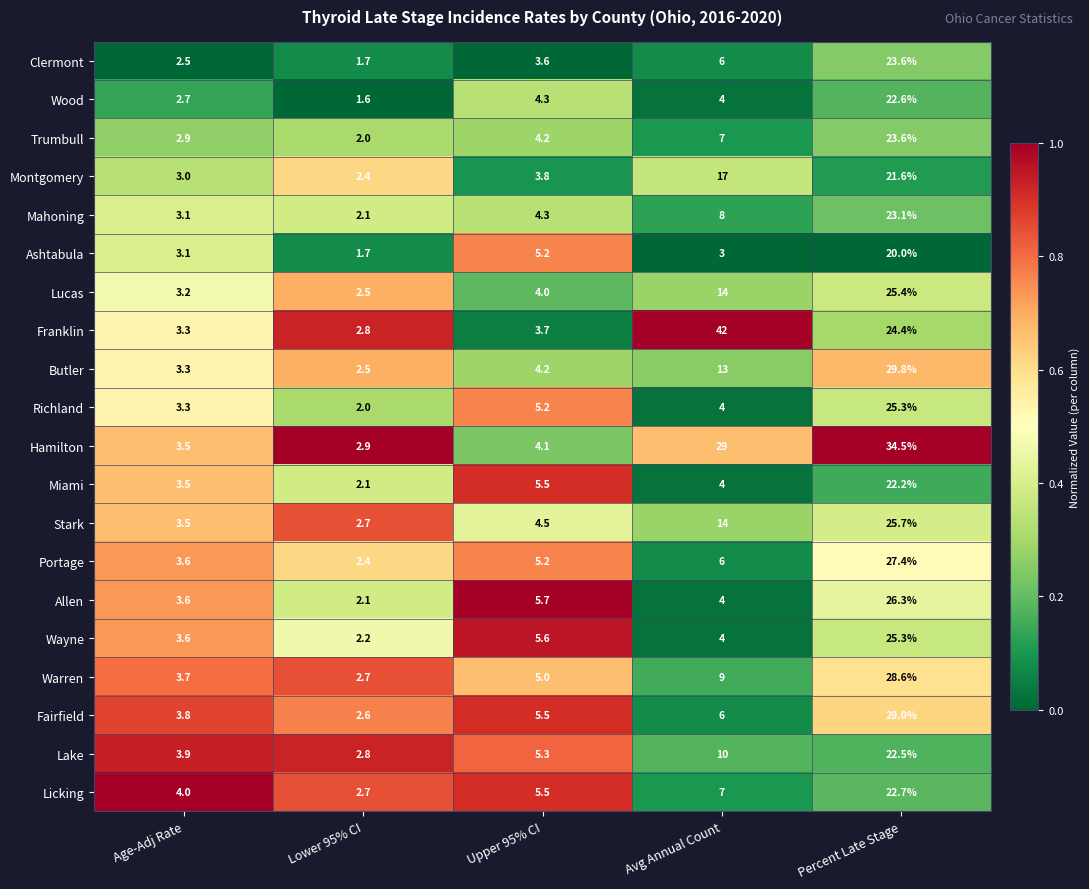

Which series has the largest total across all categories?

Franklin